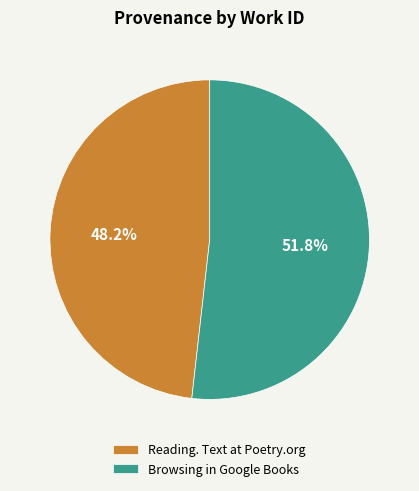

What is the total percentage of Reading. Text at Poetry.org and Browsing in Google Books?

100.0%